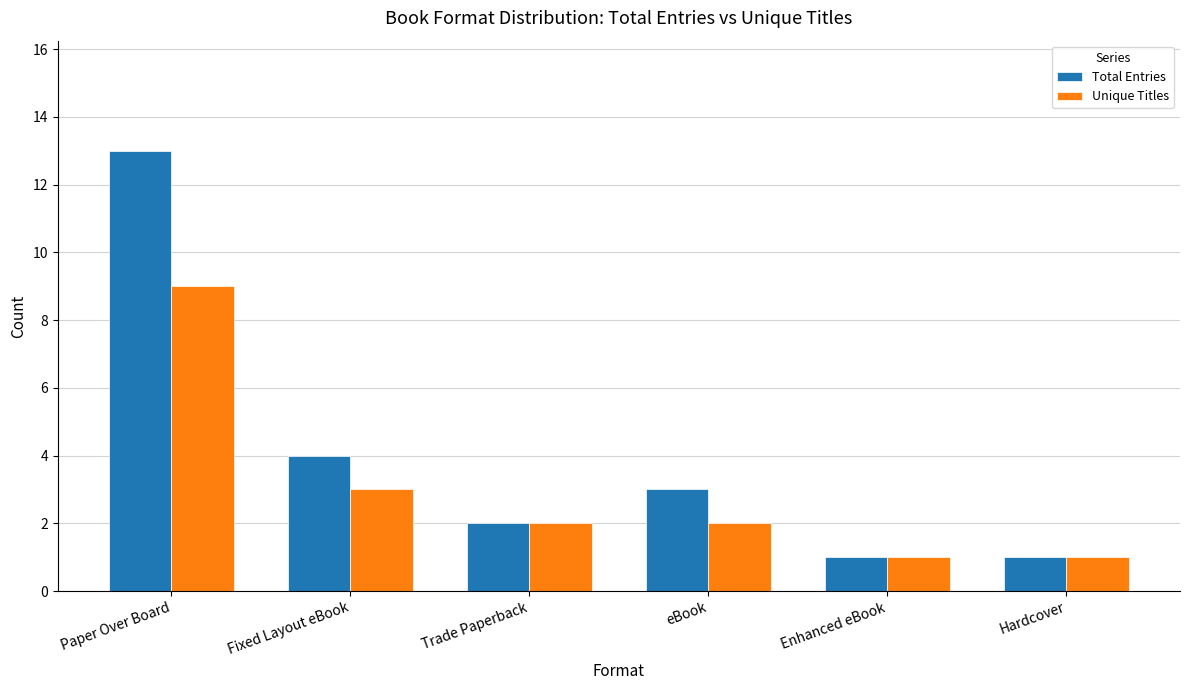

What is the highest value of the Unique Titles series?

9